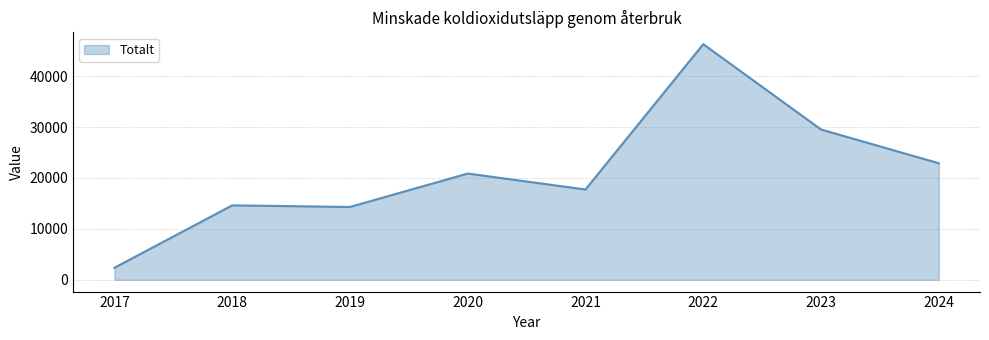

What is the average value?

21082